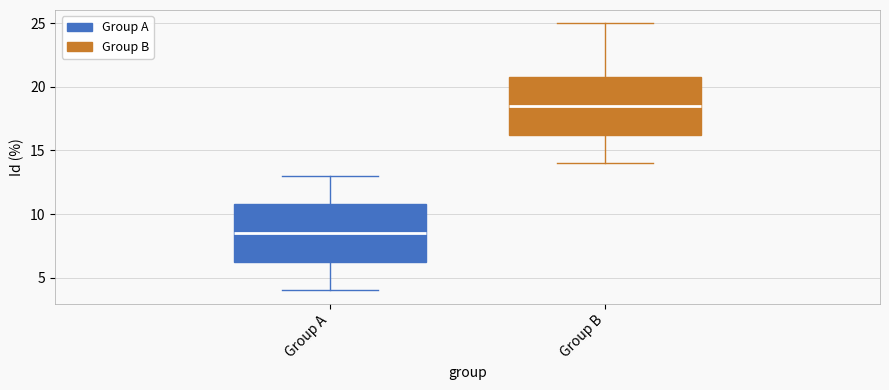

Reading left to right, transcribe this box plot: for each box, give where its median line is, the range the box spans, and where its two whiskers end, as read against the y-axis. The values are not printed on the chart, so give them approximately, as read against the axis.

Group A: median 8.5, box 6.5 to 11.0, whiskers 4.0 to 13.0
Group B: median 18.5, box 16.5 to 21.0, whiskers 14.0 to 25.0